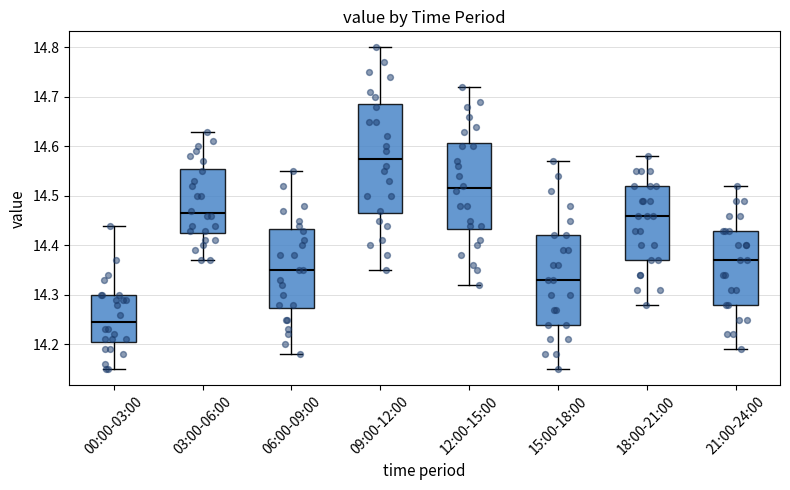

Which box has the lowest median line?

00:00-03:00